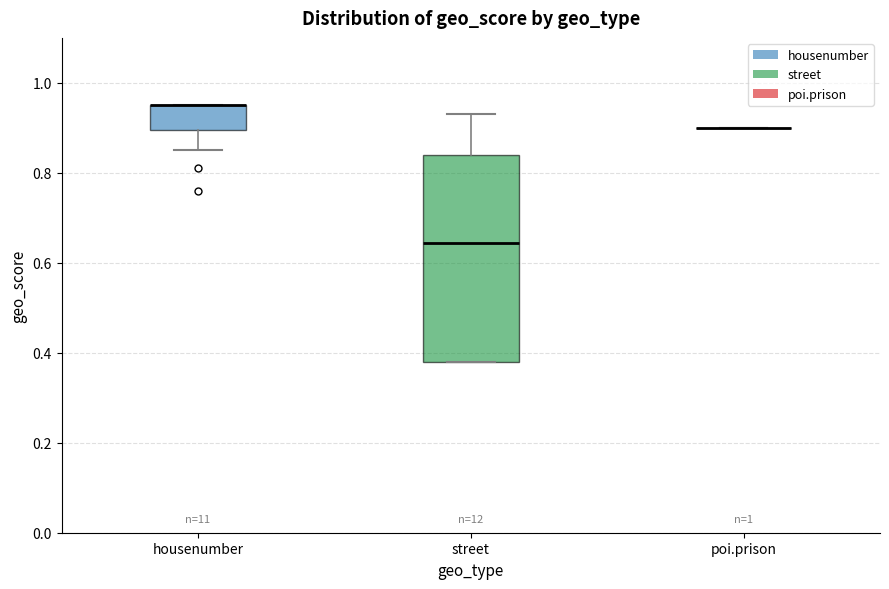

Reading left to right, read every box against the y-axis: the position of its median line, the range the box covers, and the ends of its whiskers. The values are not printed on the chart, so give them approximately, as read against the axis.

housenumber: median 0.96 (drawn on the box's upper edge), box 0.90 to 0.96, whiskers 0.86 to 0.96
street: median 0.64, box 0.38 to 0.84, whiskers 0.38 to 0.94
poi.prison: box collapsed to a line at 0.90, whiskers 0.90 to 0.90